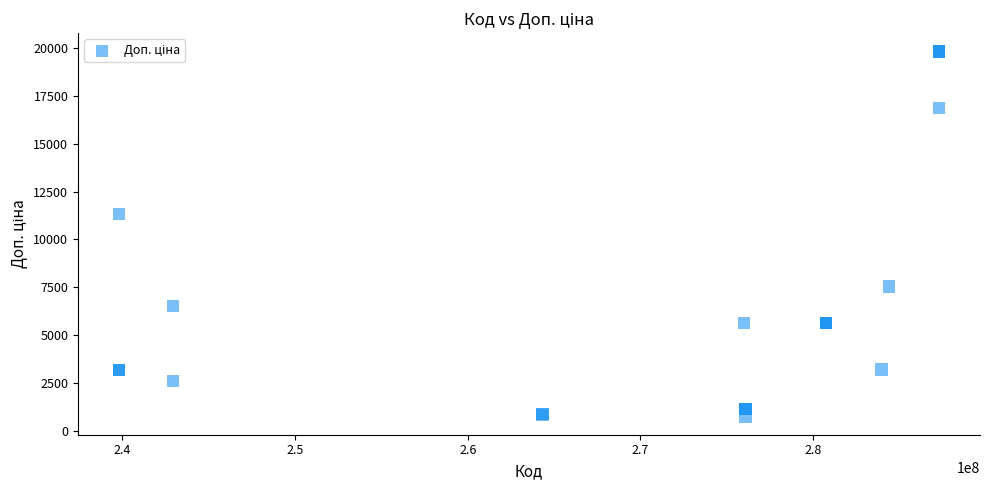

What Y value in the scatter plot is closest to 10286?

11334.0